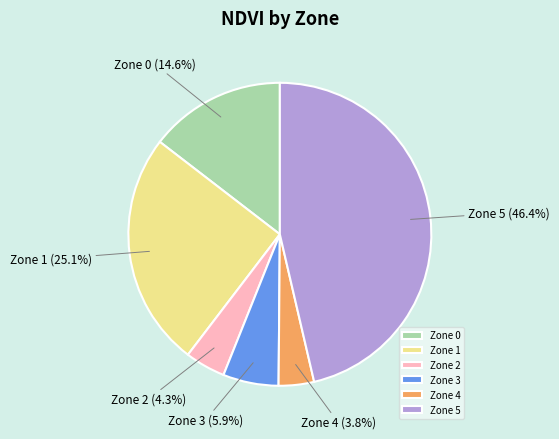

Do Zone 2 and Zone 0 together represent more than half of the pie?

No